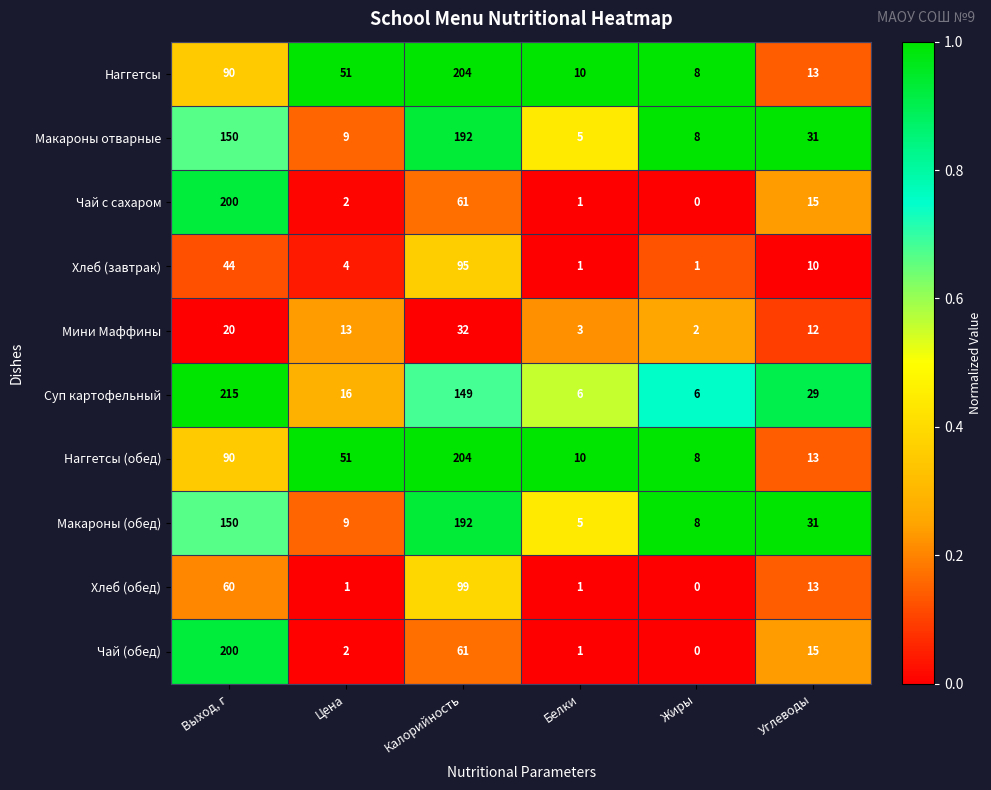

What is the difference between the maximum and minimum values in the Наггетсы (обед) series?

196